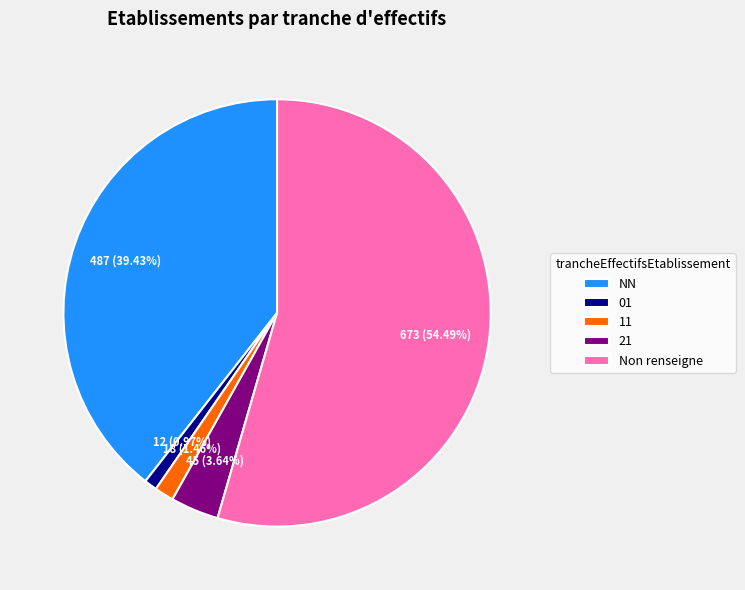

The 21 slice represents 4% of the pie. True or false?

True